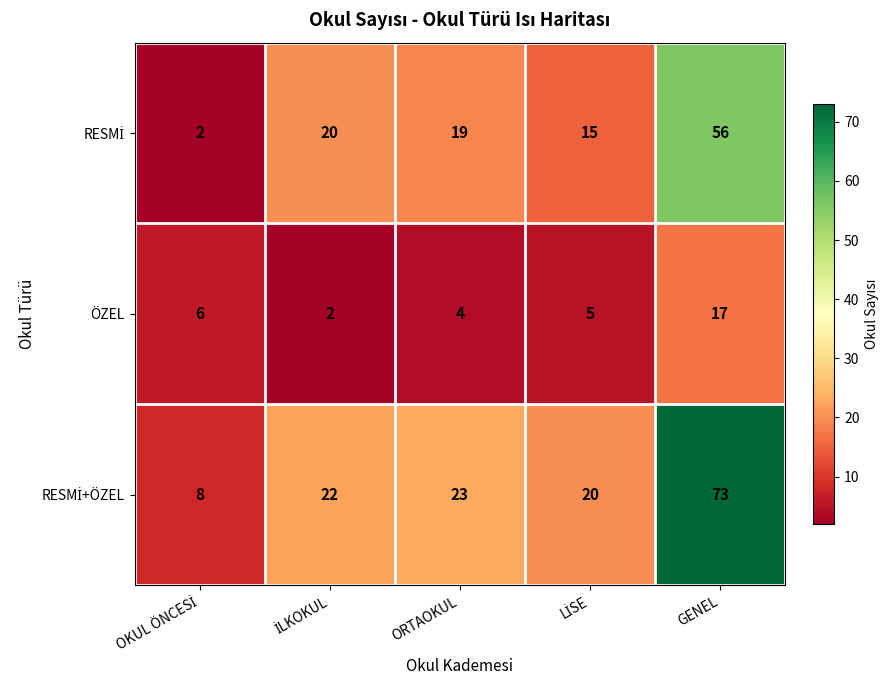

What is the difference between the maximum and minimum values in the ÖZEL series?

15